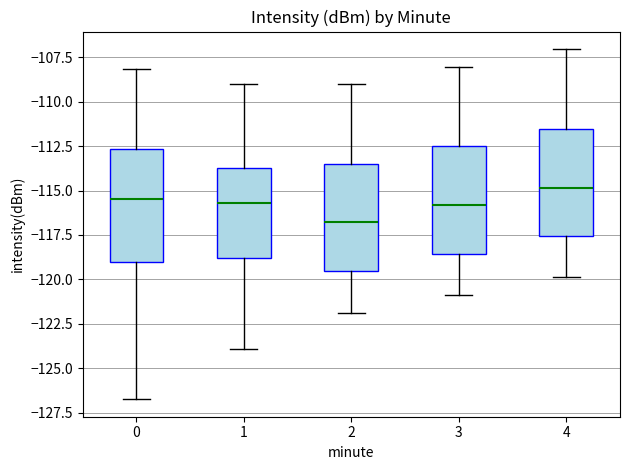

Reading left to right, transcribe this box plot: for each box, give where its median line is, the range the box spans, and where its two whiskers end, as read against the y-axis. The values are not printed on the chart, so give them approximately, as read against the axis.

0: median -115.5, box -119.0 to -112.5, whiskers -126.5 to -108.0
1: median -115.5, box -119.0 to -113.5, whiskers -124.0 to -109.0
2: median -117.0, box -119.5 to -113.5, whiskers -122.0 to -109.0
3: median -116.0, box -118.5 to -112.5, whiskers -121.0 to -108.0
4: median -115.0, box -117.5 to -111.5, whiskers -120.0 to -107.0